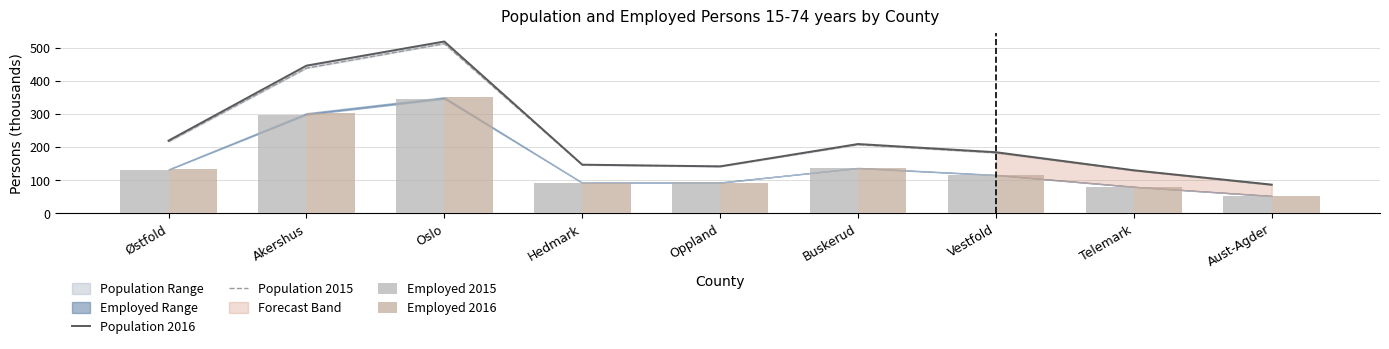

How many groups of bars are there?

9